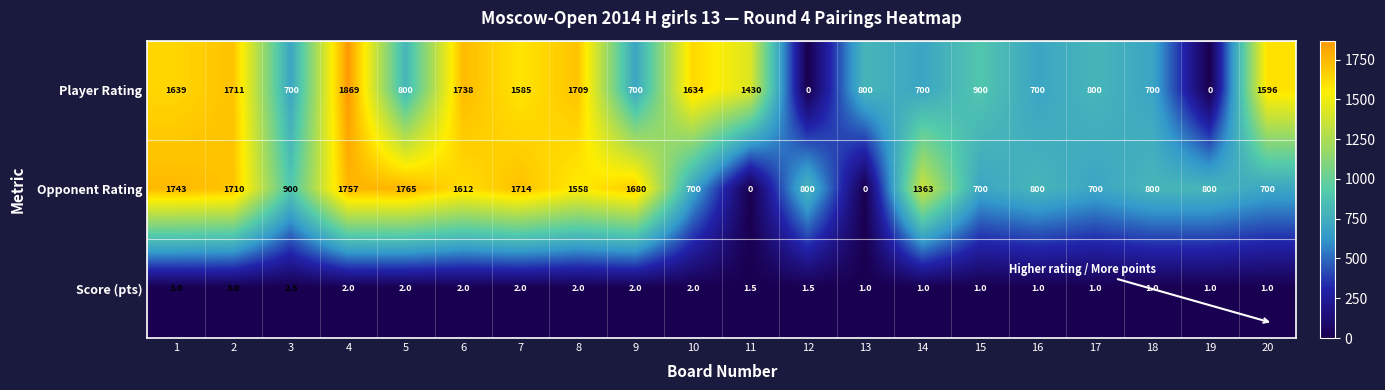

The Score (pts) series shows 0.6 at 10. True or false?

False